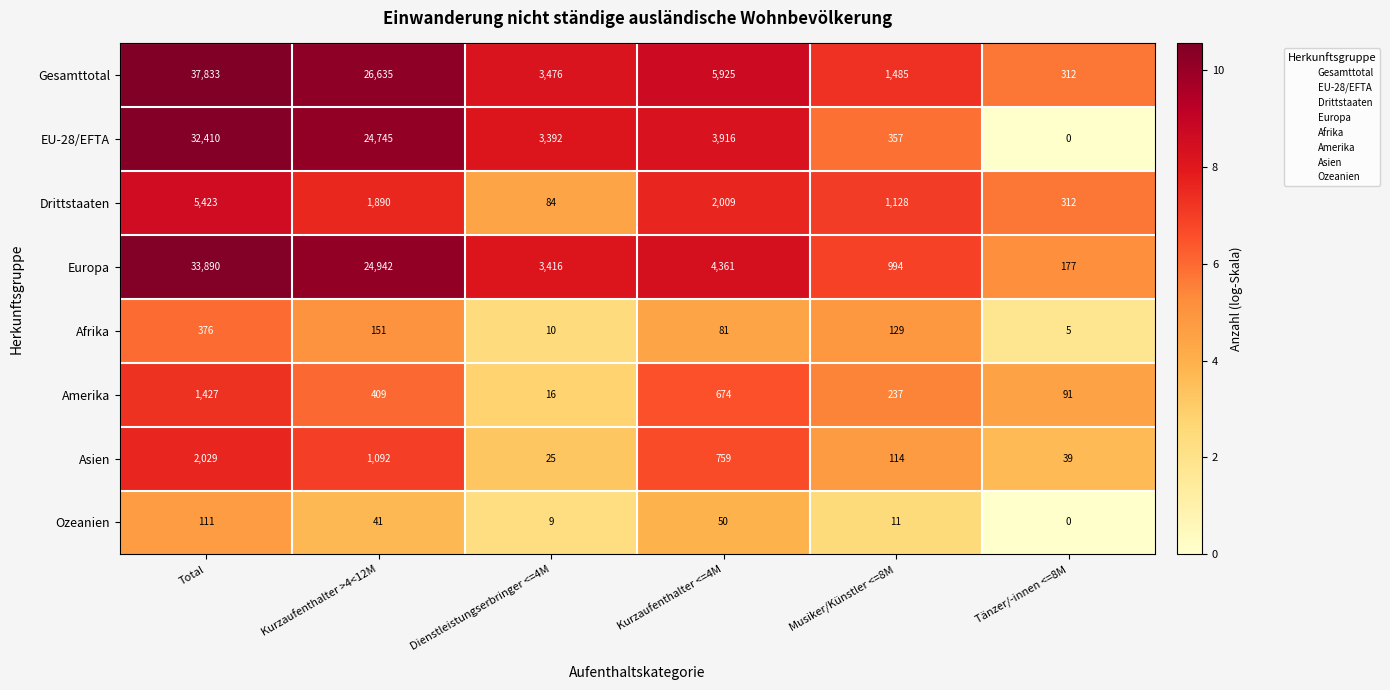

Rank the series by their maximum value, from highest to lowest.

Gesamttotal, Europa, EU-28/EFTA, Drittstaaten, Asien, Amerika, Afrika, Ozeanien